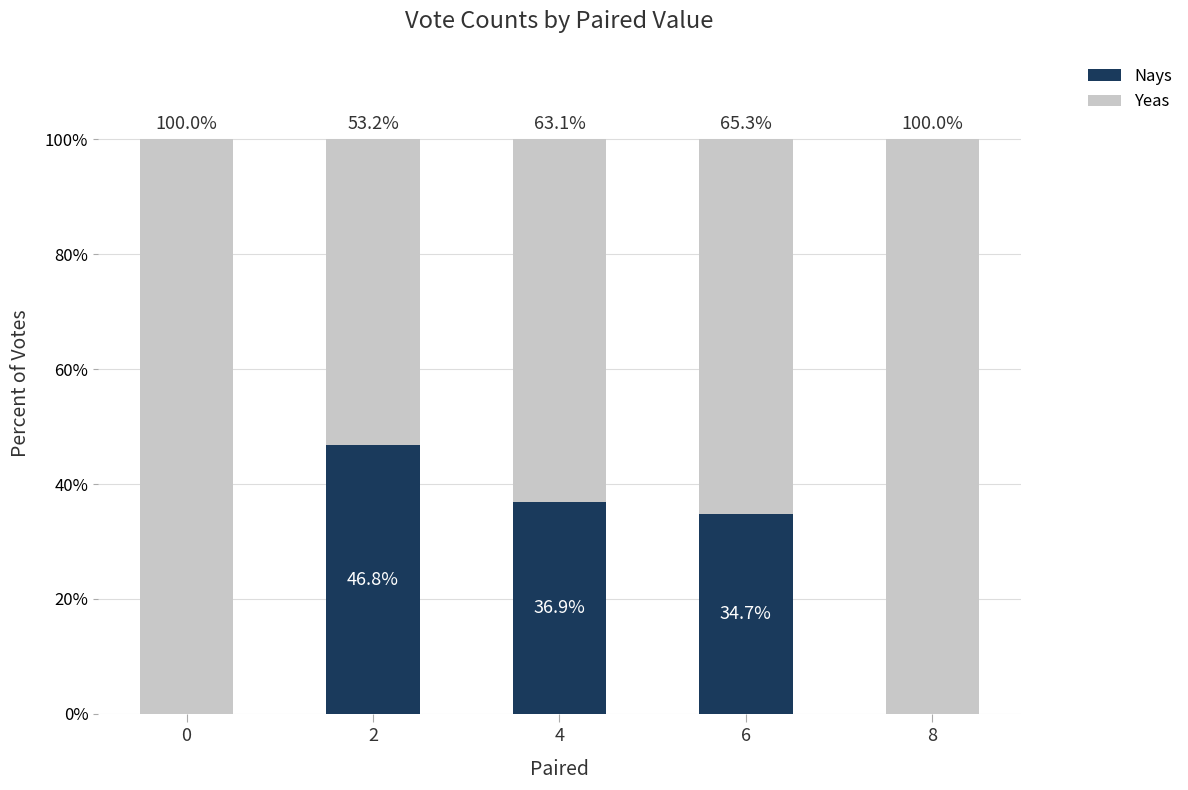

True or false: Nays has a value of 31.9 at 8.

False